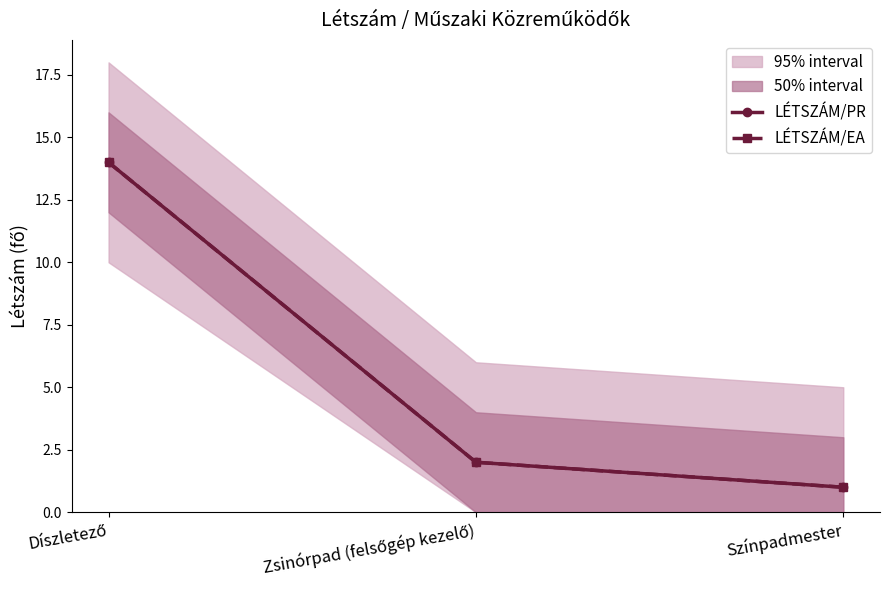

At which label is LÉTSZÁM/PR closest to 7?

Zsinórpad (felsőgép kezelő)